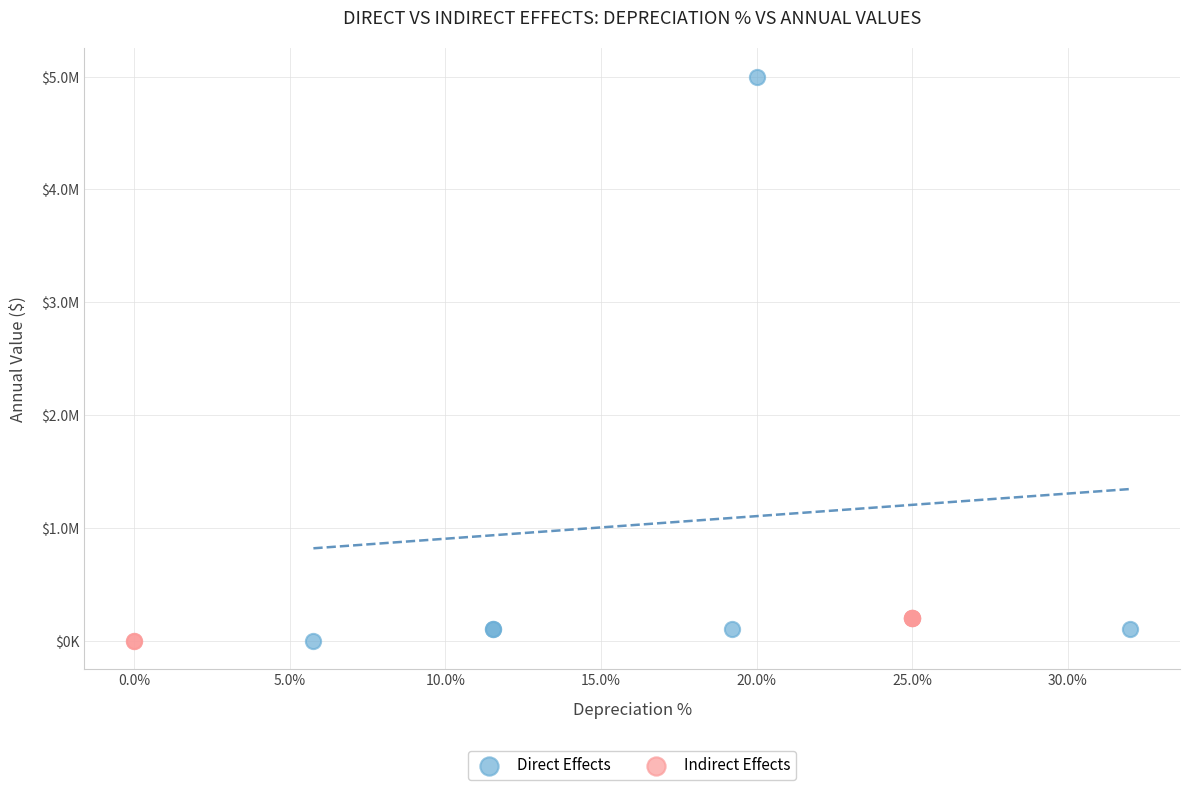

What are all the series names shown in the legend?

Direct Effects, Indirect Effects